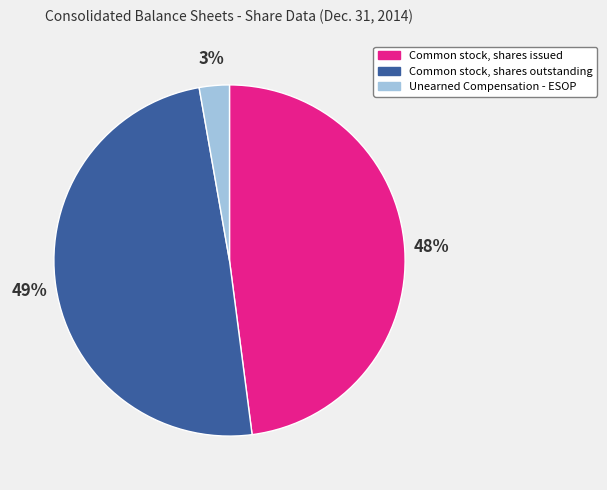

What percentage is the Unearned Compensation - ESOP slice, to the nearest percent?

3%